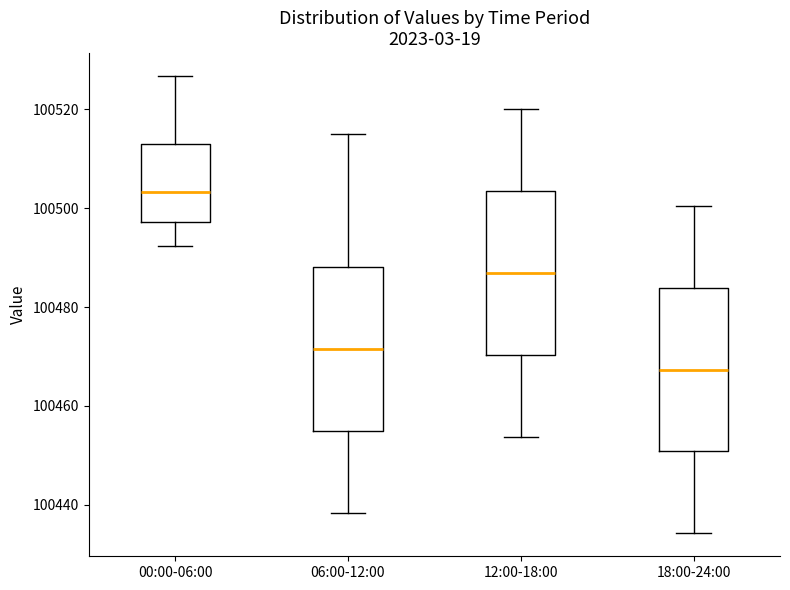

Reading left to right, read every box against the y-axis: the position of its median line, the range the box covers, and the ends of its whiskers. The values are not printed on the chart, so give them approximately, as read against the axis.

00:00-06:00: median 100504, box 100498 to 100512, whiskers 100492 to 100526
06:00-12:00: median 100472, box 100454 to 100488, whiskers 100438 to 100516
12:00-18:00: median 100486, box 100470 to 100504, whiskers 100454 to 100520
18:00-24:00: median 100468, box 100450 to 100484, whiskers 100434 to 100500